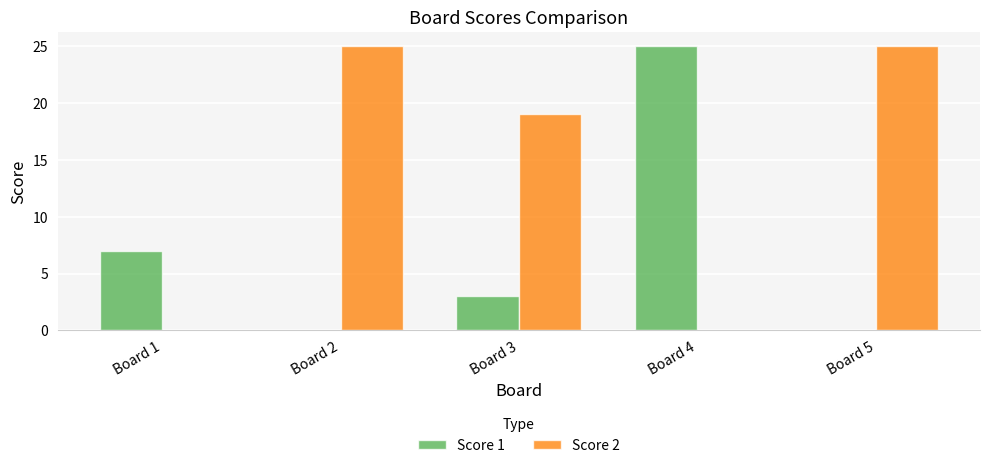

At which label is Score 2 closest to 12?

Board 3